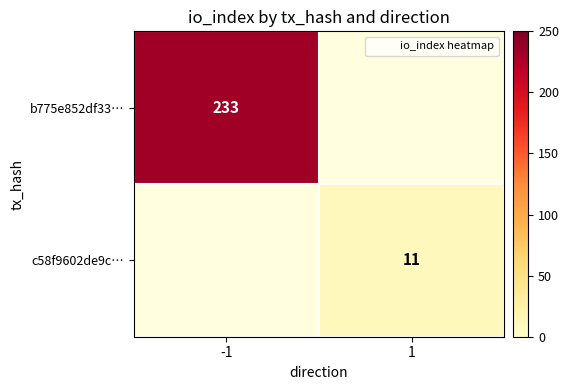

The value of c58f9602de9c… at 1 is 11.0. True or false?

True